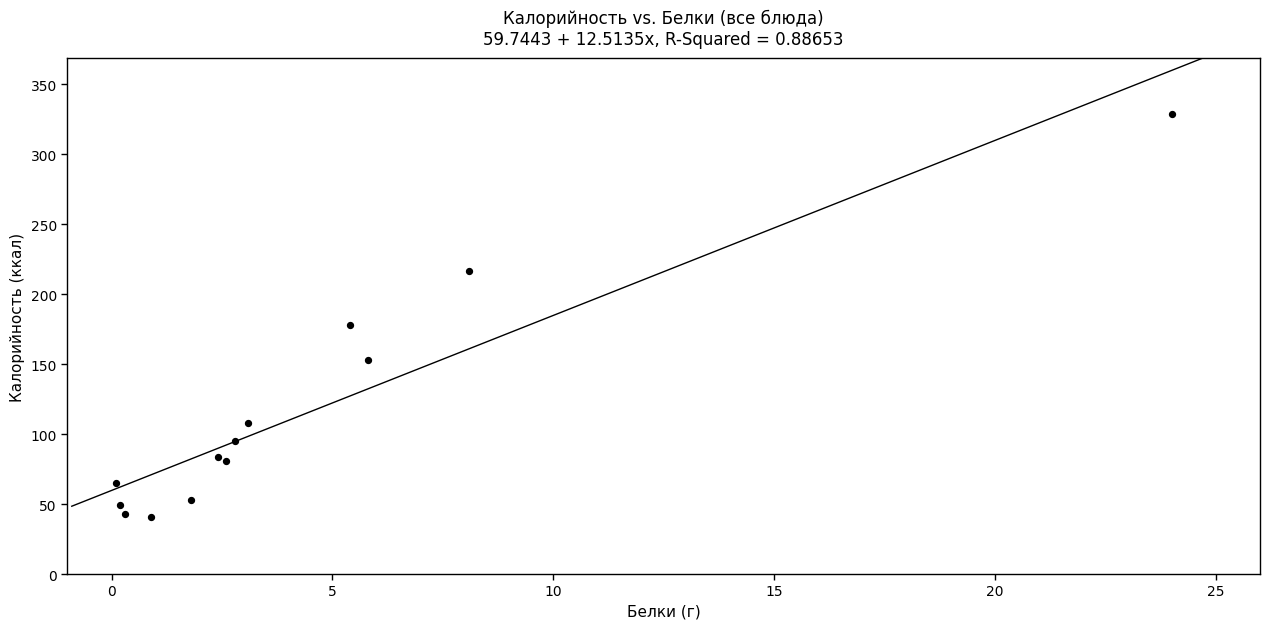

What Y value in the scatter plot is closest to 185?

178.0